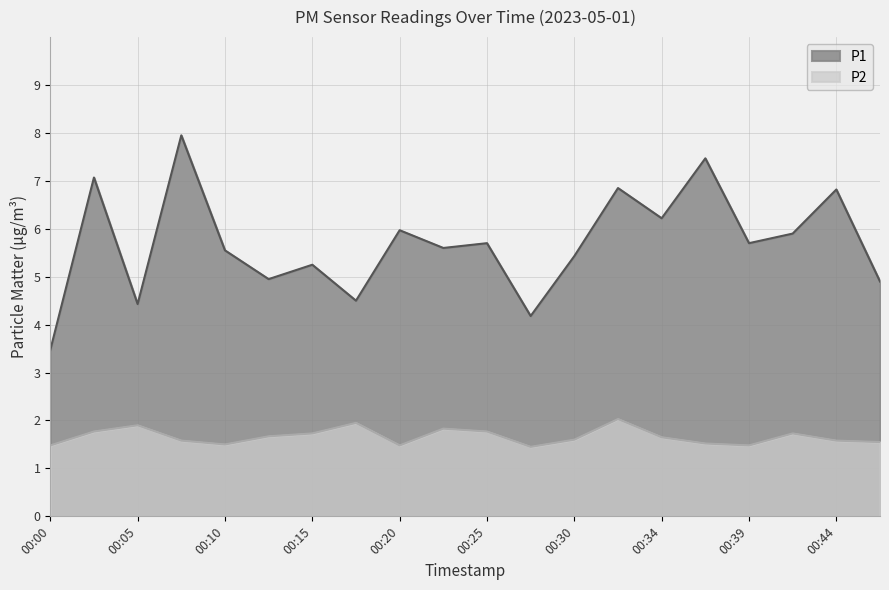

What is the greatest value displayed?

8.0